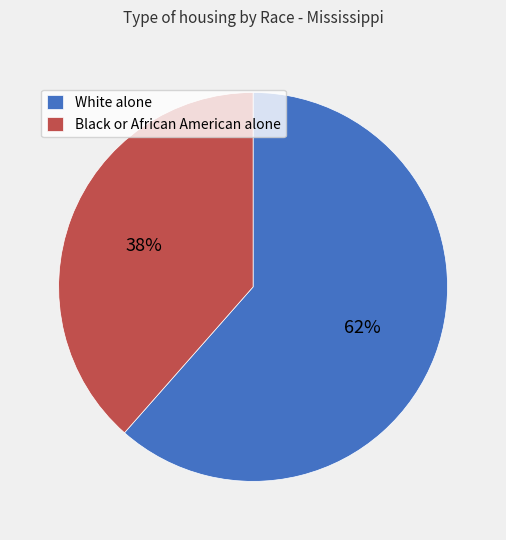

Rank the categories by value from highest to lowest.

White alone, Black or African American alone